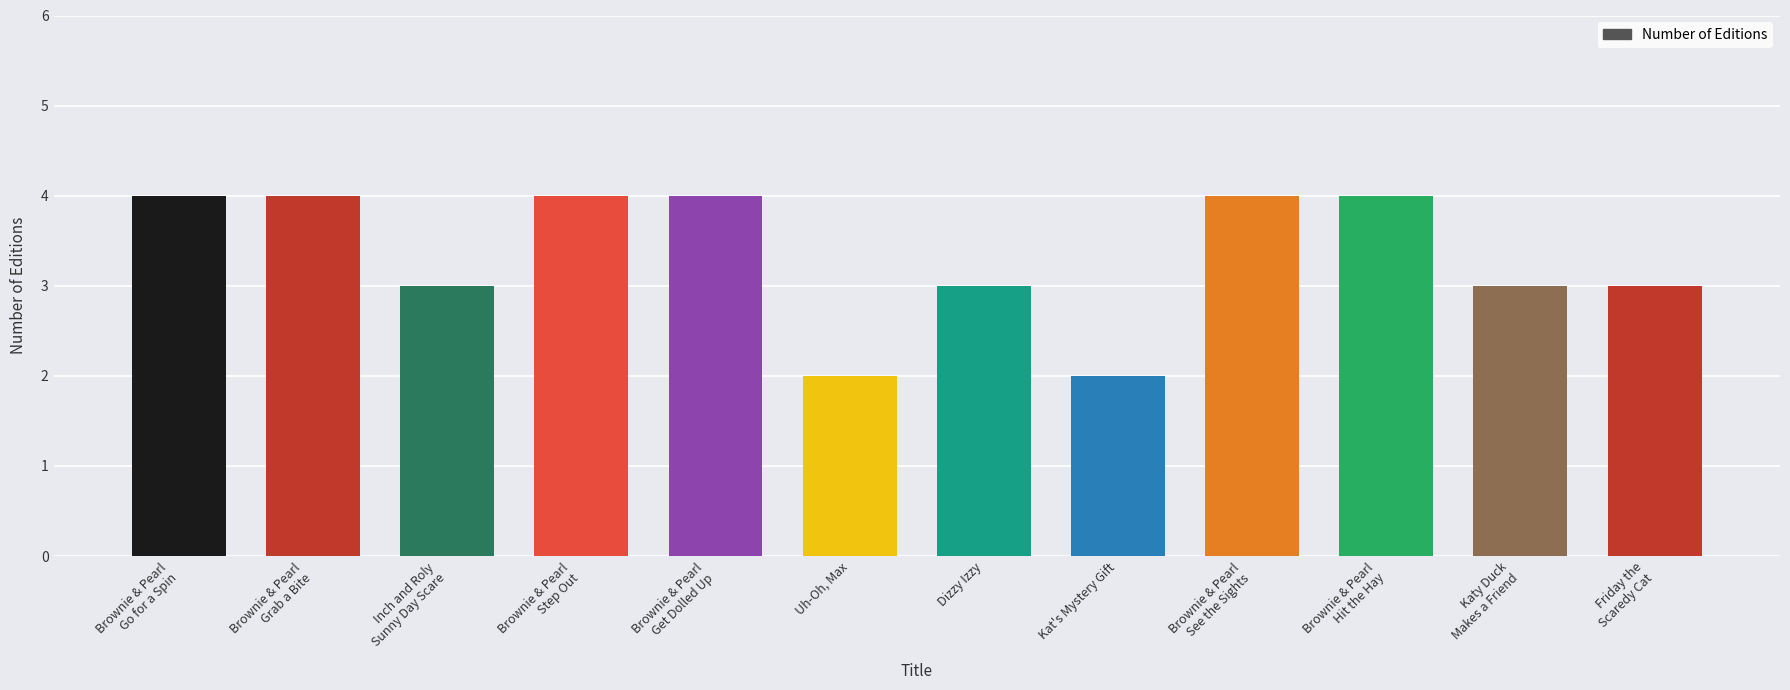

What is the label of the 2nd bar from the left?

Brownie & Pearl
Grab a Bite